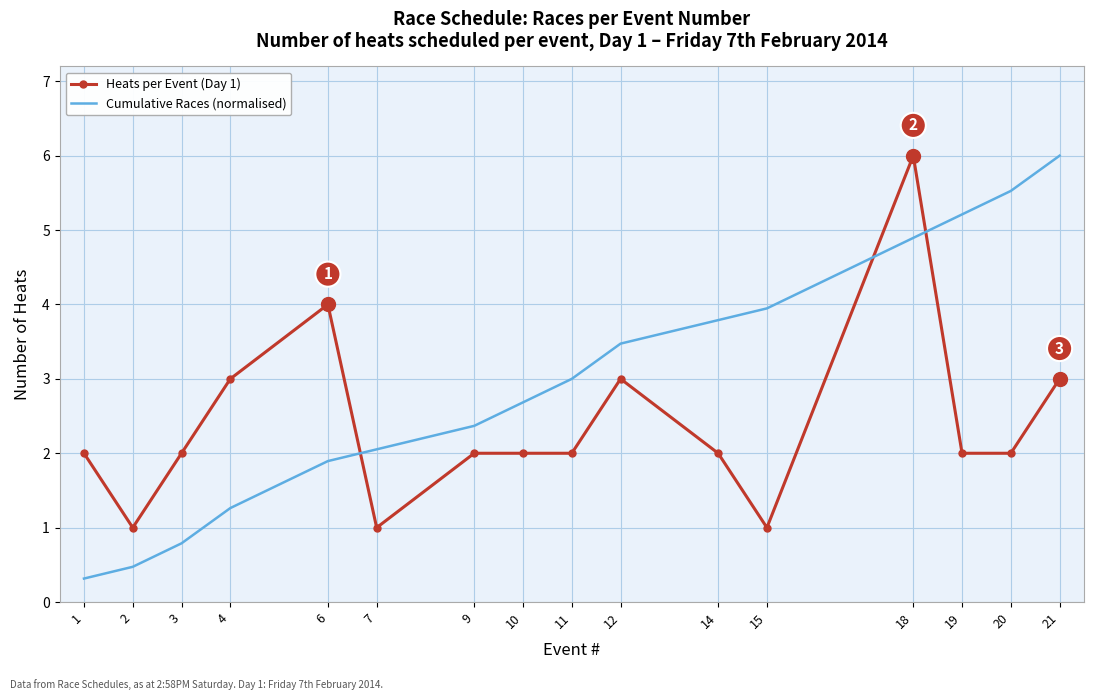

Is it true that Heats per Event (Day 1) equals 3.0 at 4?

True